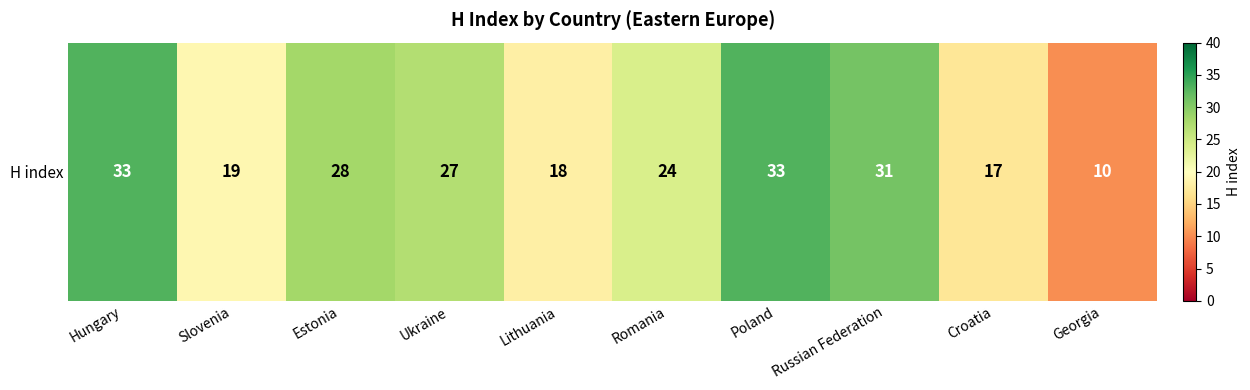

Reading left to right, list all the values displayed in this chart.

33	19	28	27	18	24	33	31	17	10